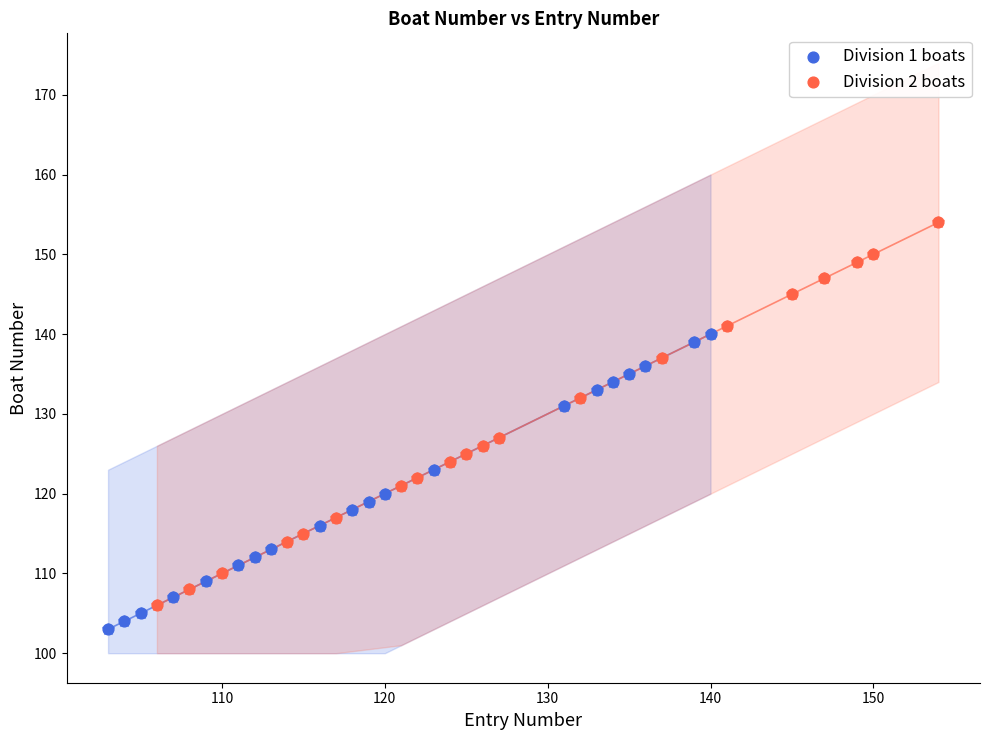

What are all the series names shown in the legend?

Division 1 boats, Division 2 boats